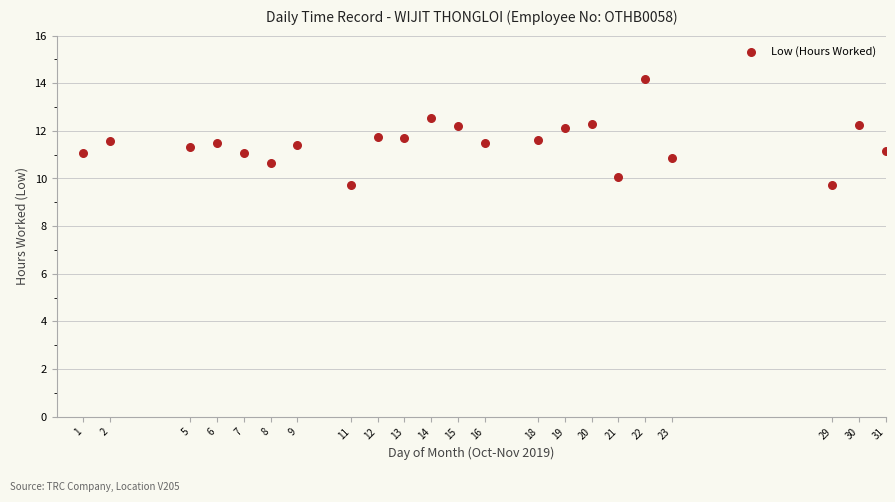

What is the range of X values (max minus min)?

30.0